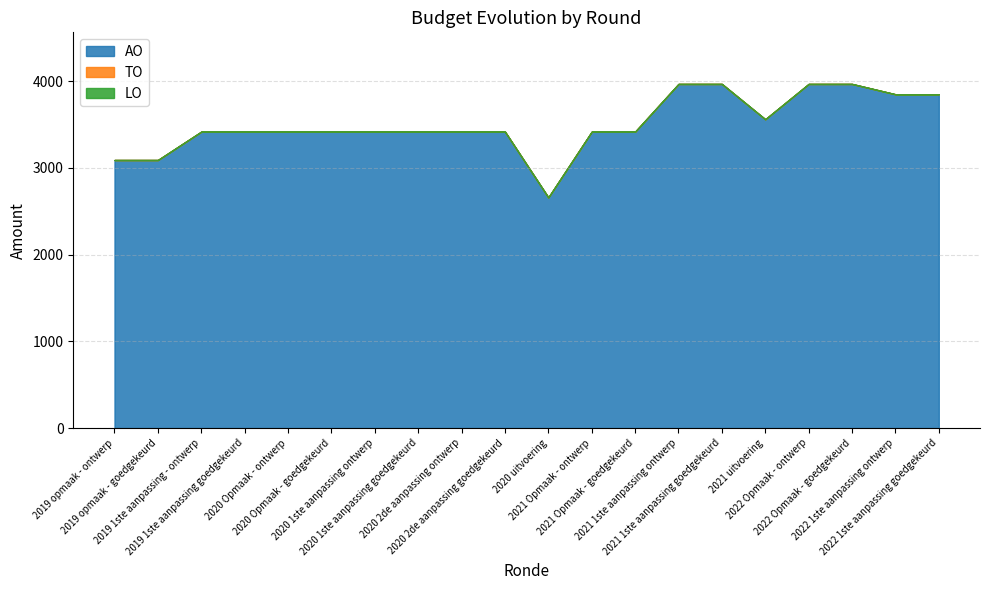

True or false: TO and AO intersect in this chart.

False